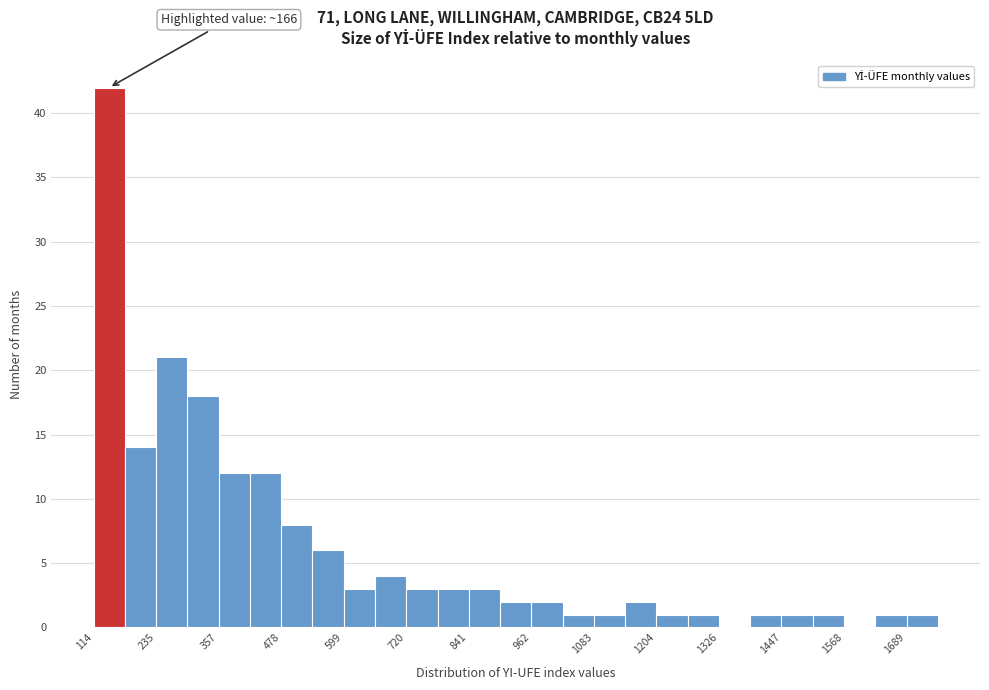

Read against the x-axis, roughly where is the centre of the tallest bar?

140